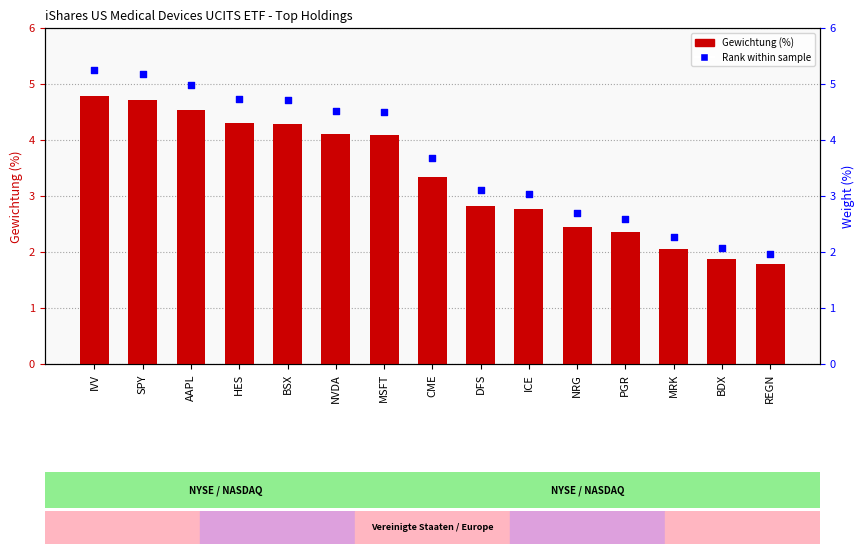

Which series reaches the minimum Y coordinate?

Gewichtung (%)